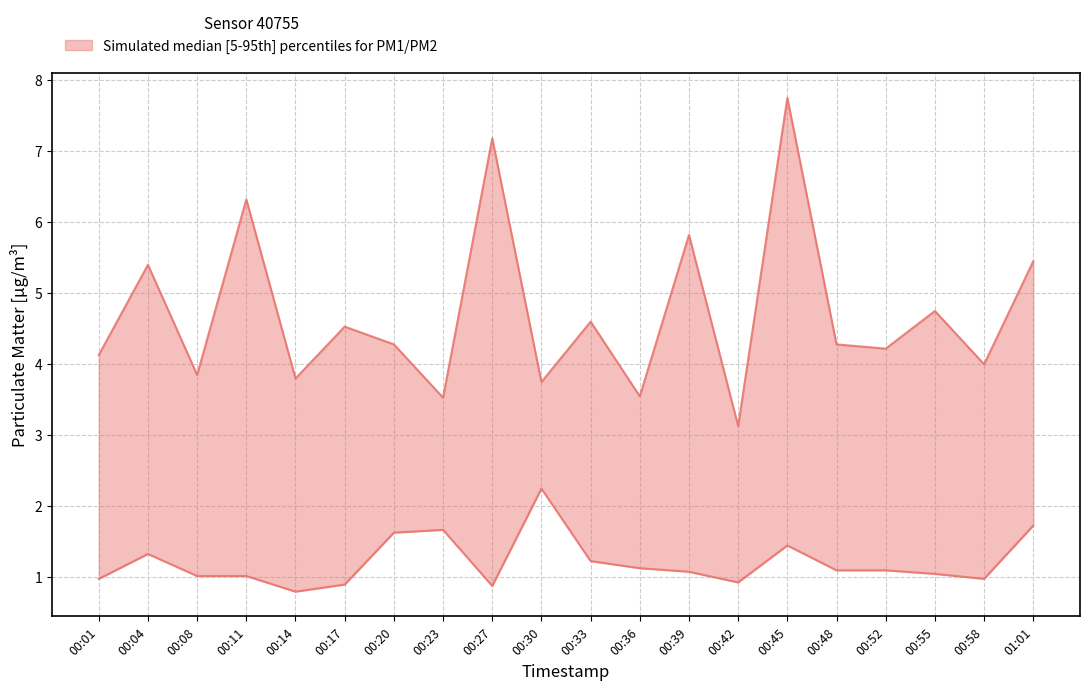

What position from the right is 00:11?

17